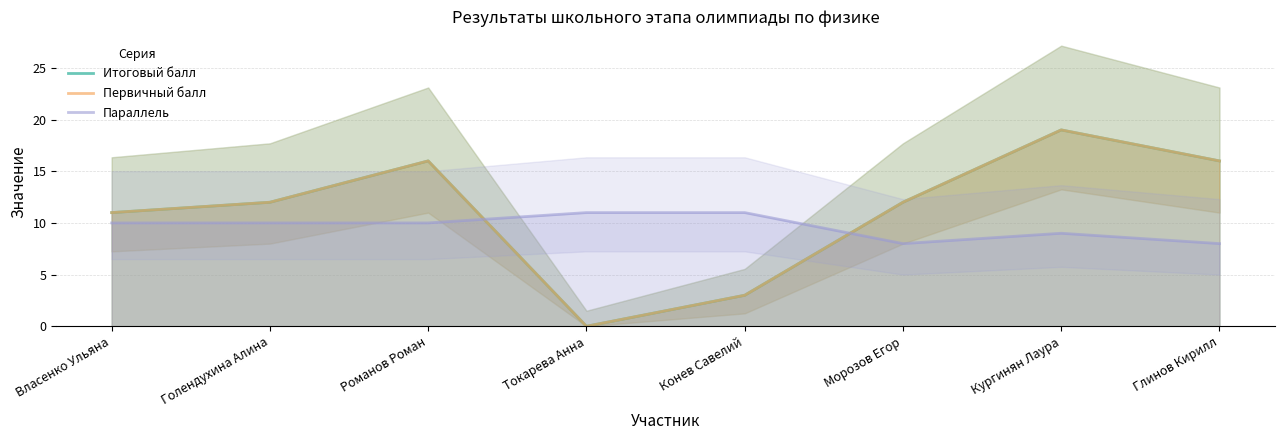

What is the value of the Итоговый балл point at the 8th from the left?

16